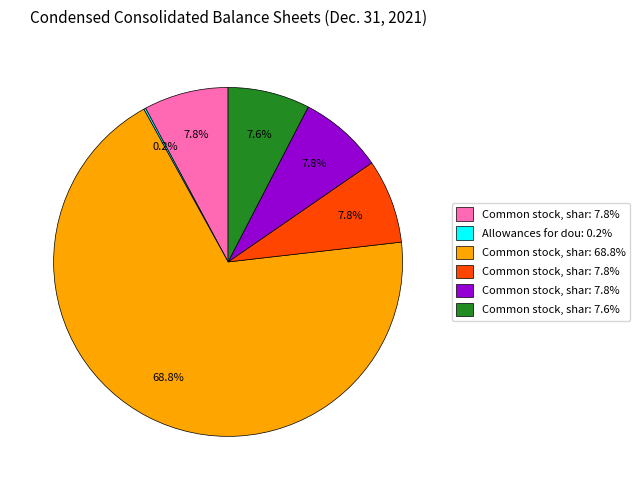

Is there a majority slice in this chart?

Yes